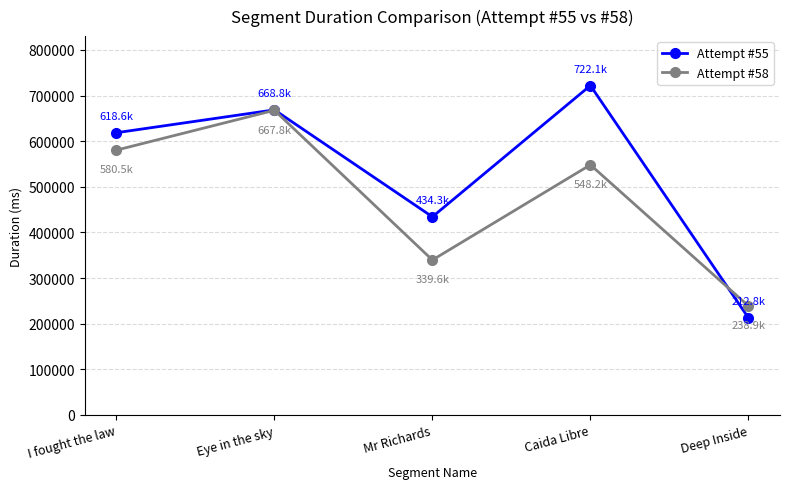

Is it true that Attempt #58 equals 320179 at I fought the law?

False